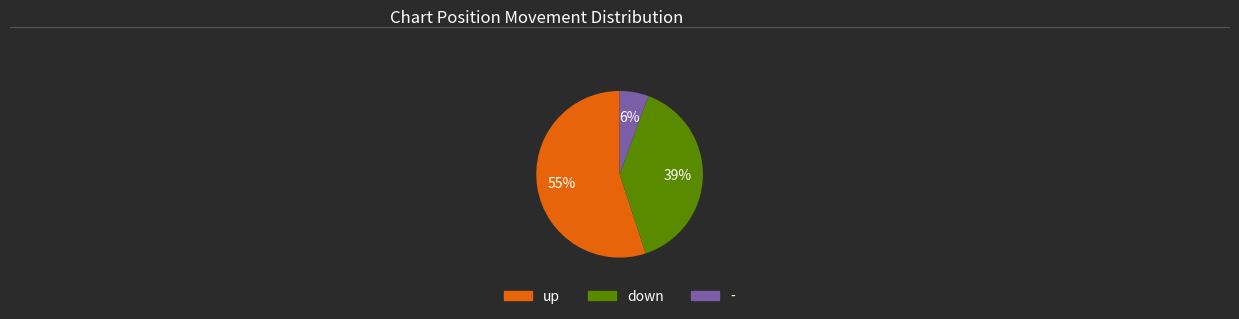

Rank the categories by value from highest to lowest.

up, down, -